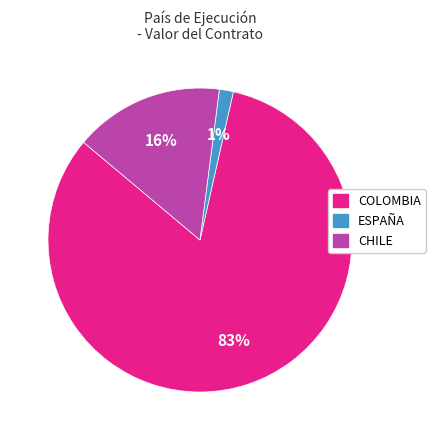

Count the number of slices in the pie.

3